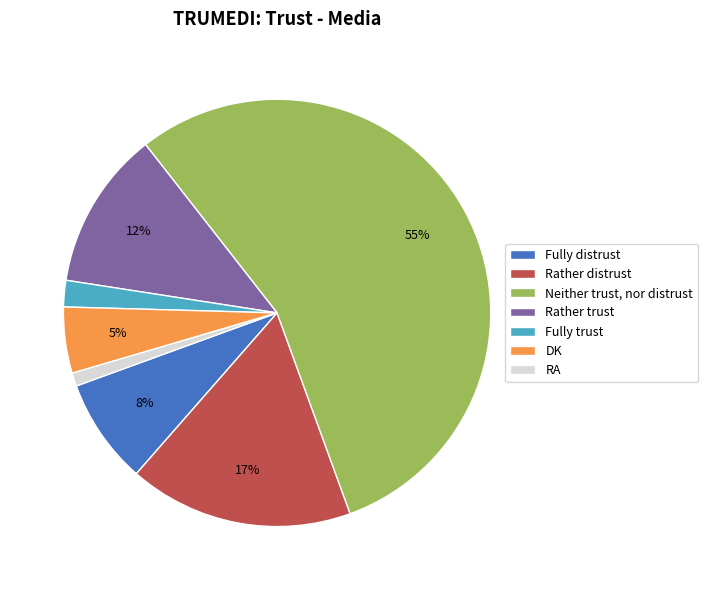

What percentage is the Fully distrust slice, to the nearest percent?

8%